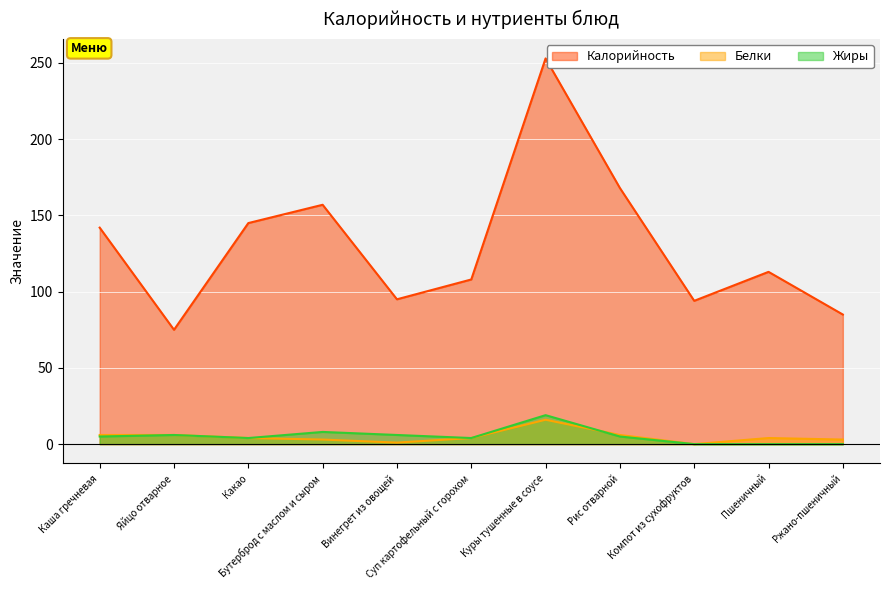

At which label does Калорийность first exceed 113?

Каша гречневая